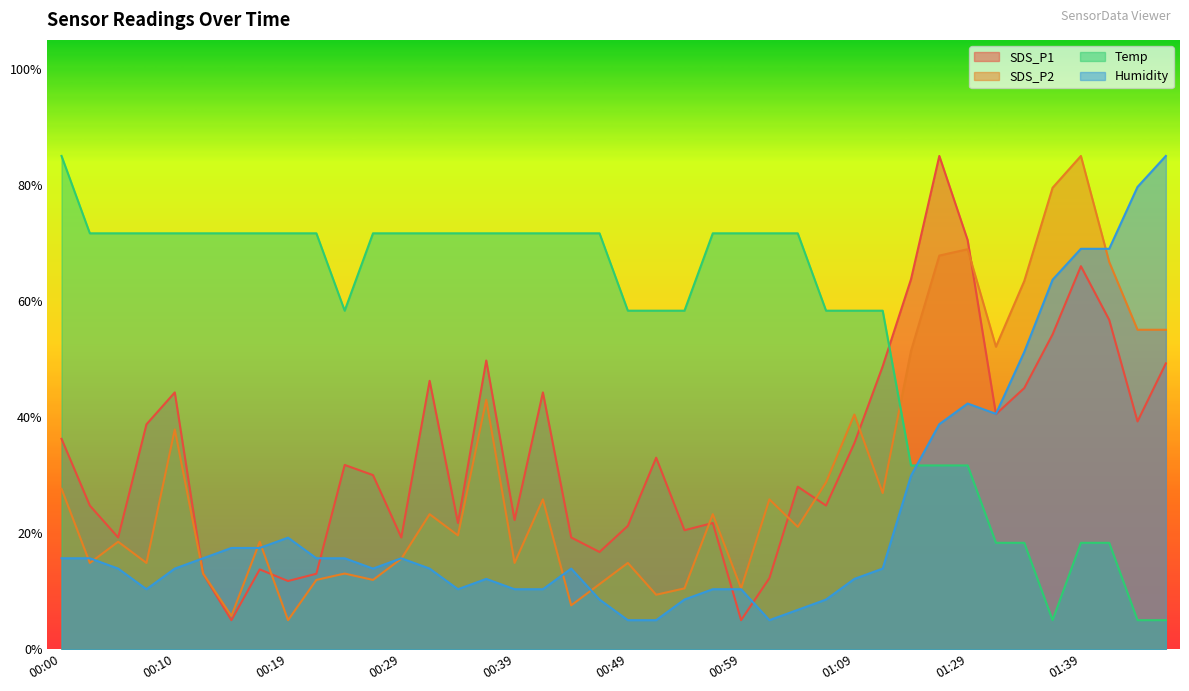

Which series has the largest total across all categories?

Temp